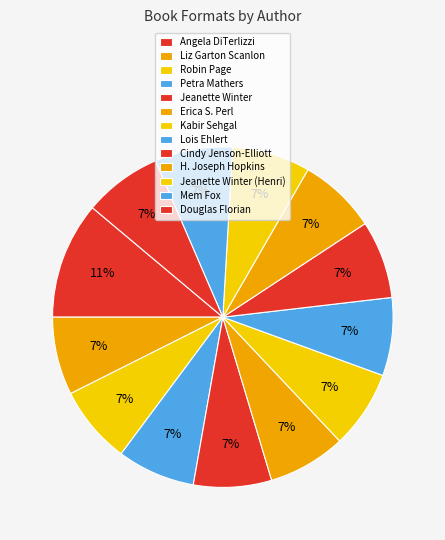

Count the number of slices in the pie.

13